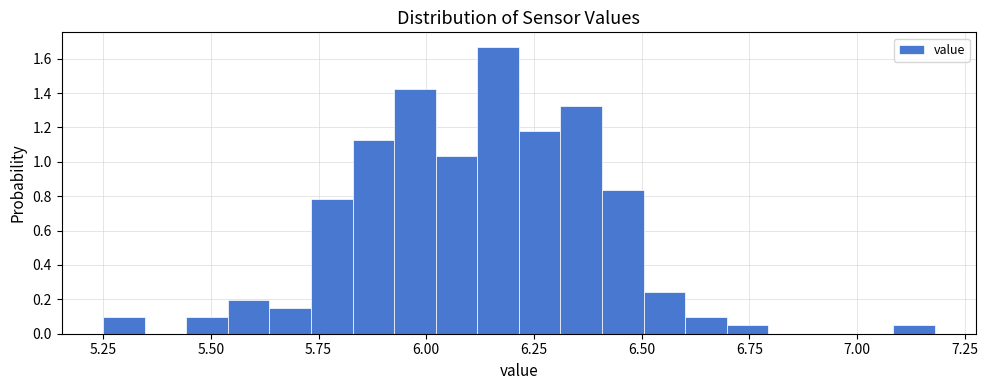

Around what value on the x-axis is the tallest bar? Give the approximate position of its centre, as read against the axis.

6.15